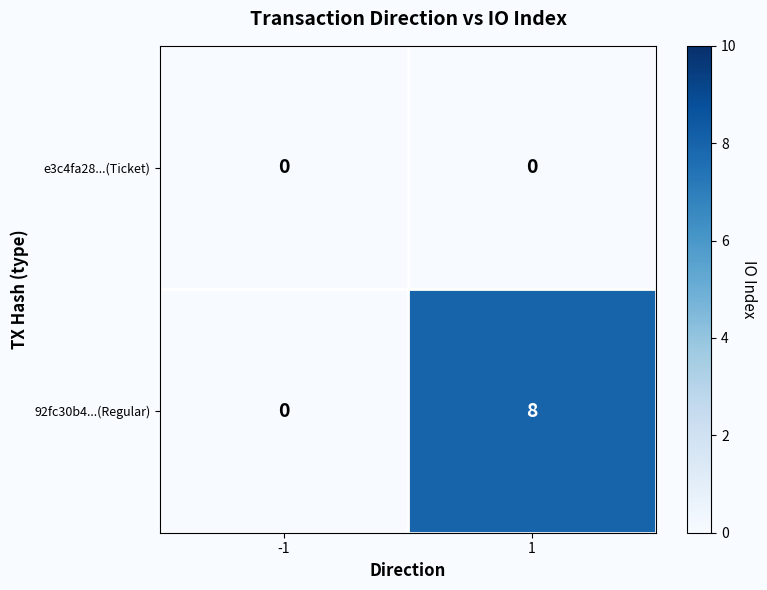

Which series has the largest total across all categories?

92fc30b4...(Regular)